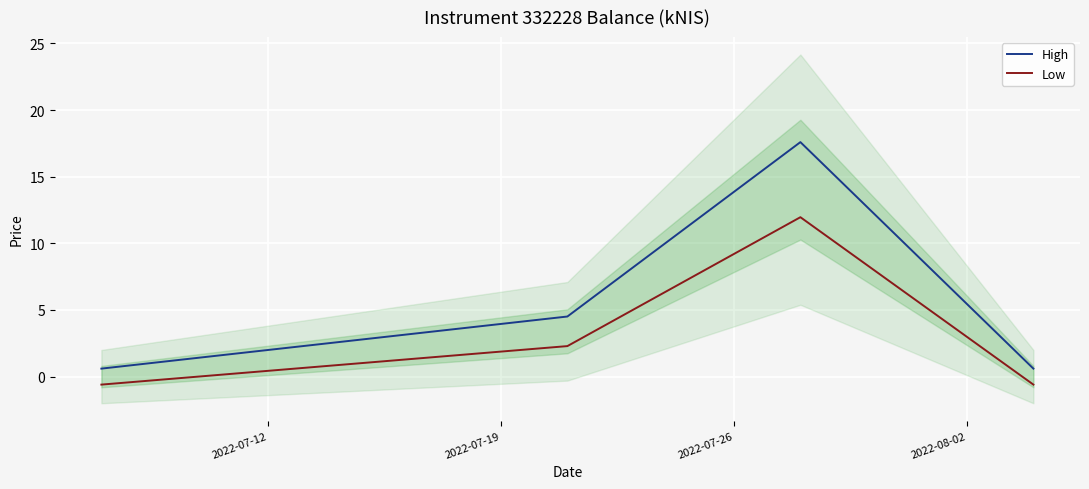

True or false: High and Low cross at least once.

False